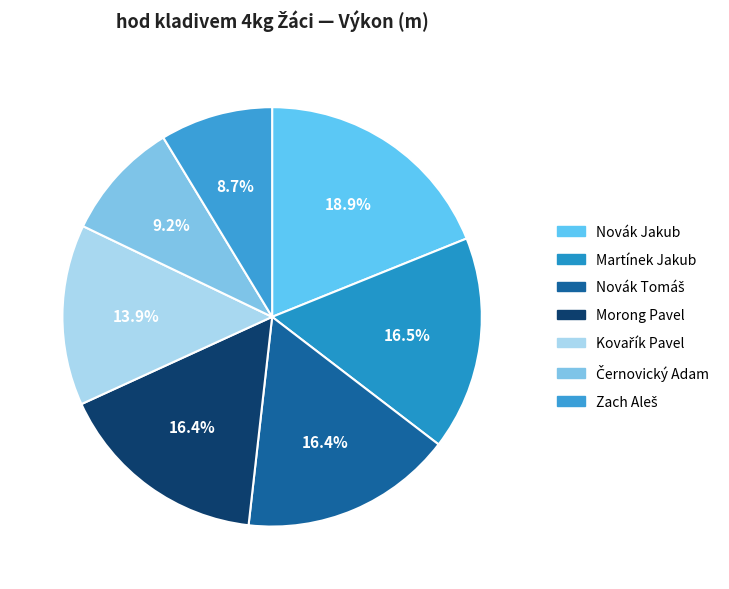

How many segments does this pie chart have?

7